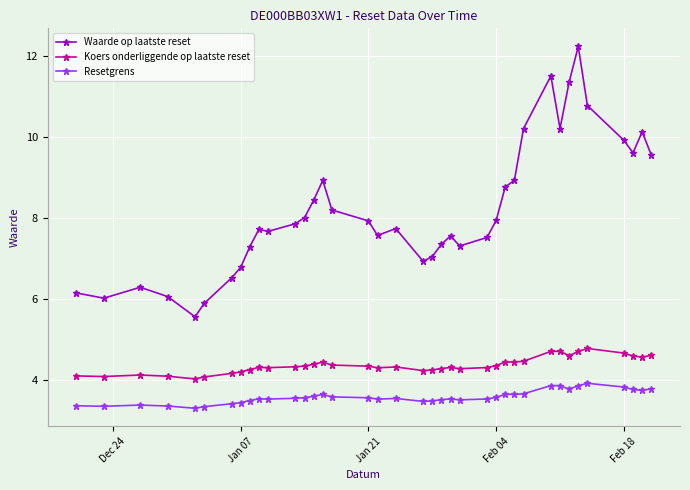

Which series has the largest total across all categories?

Waarde op laatste reset